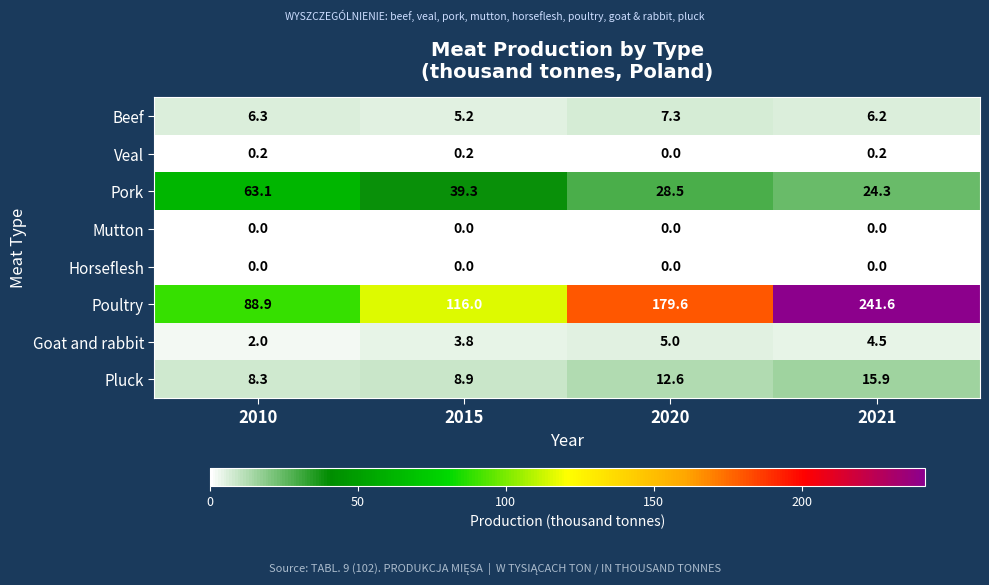

Read the Beef value at 2021.

6.2